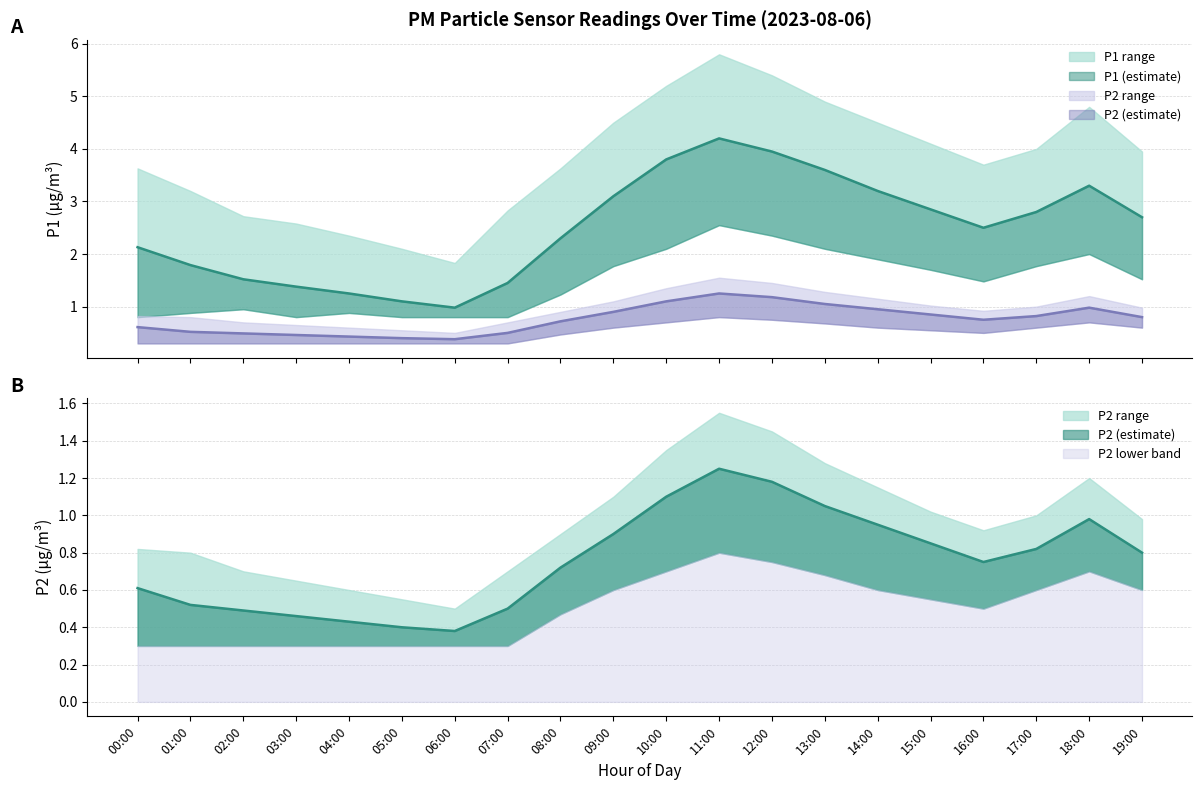

In P1_upper, how many points are higher than both neighbors (excluding endpoints)?

2